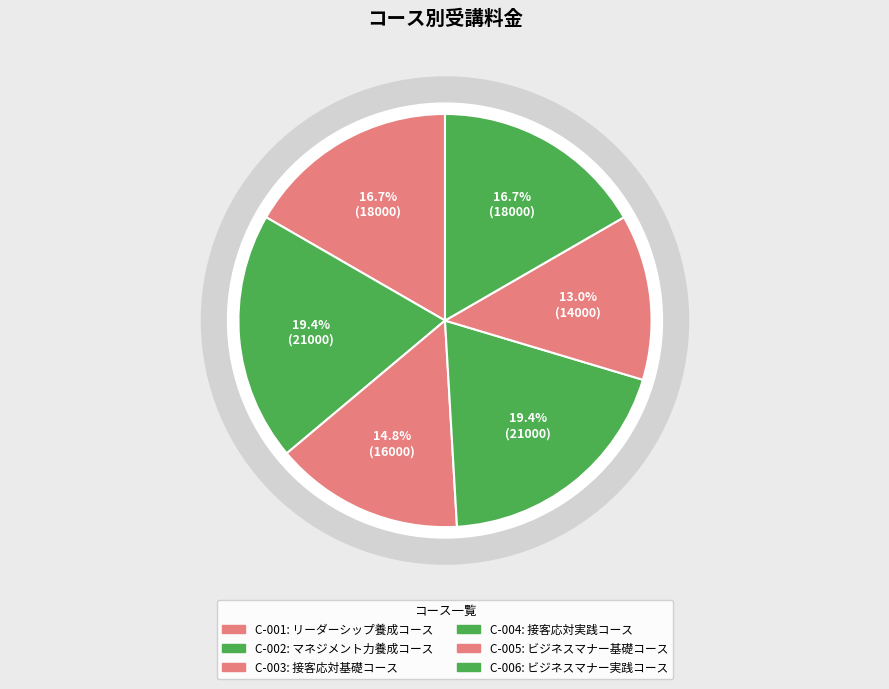

Is it true that C-005 is 4% of the pie?

False